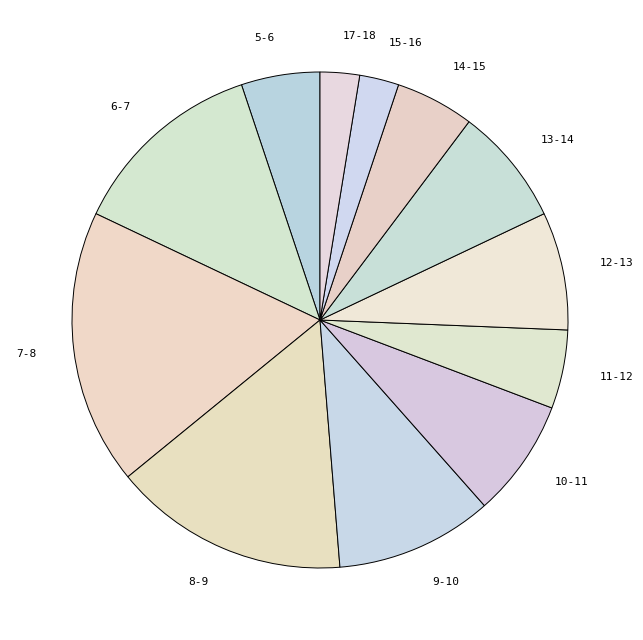

Which has a higher value, 13-14 or 8-9?

8-9